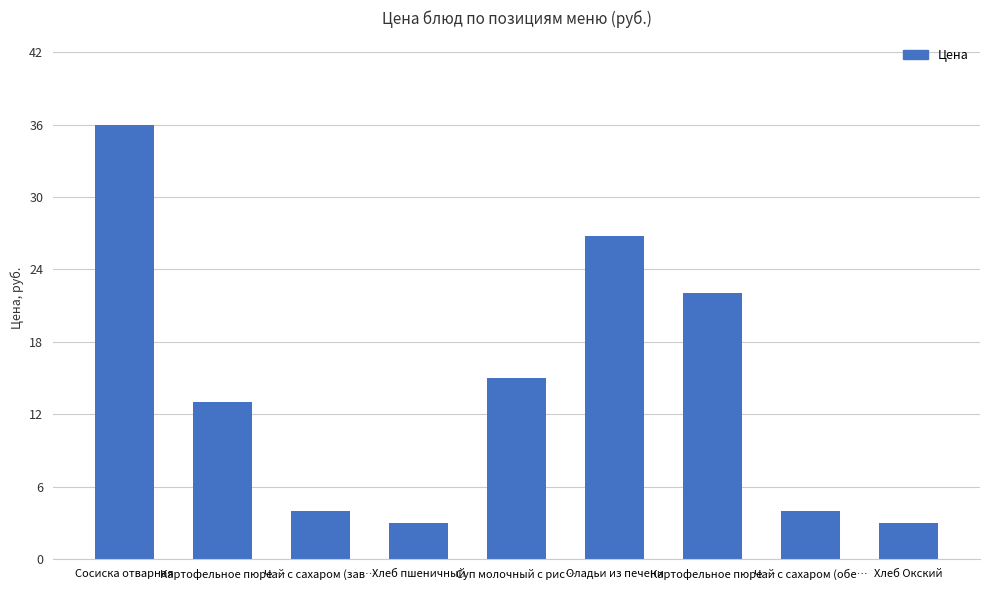

How many categories are shown in the chart?

9